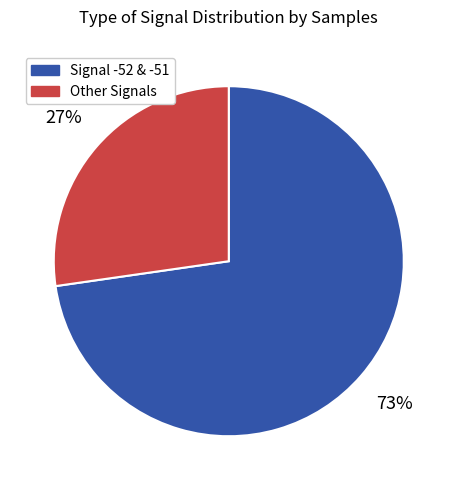

Which slice is the largest?

Signal -52 & -51